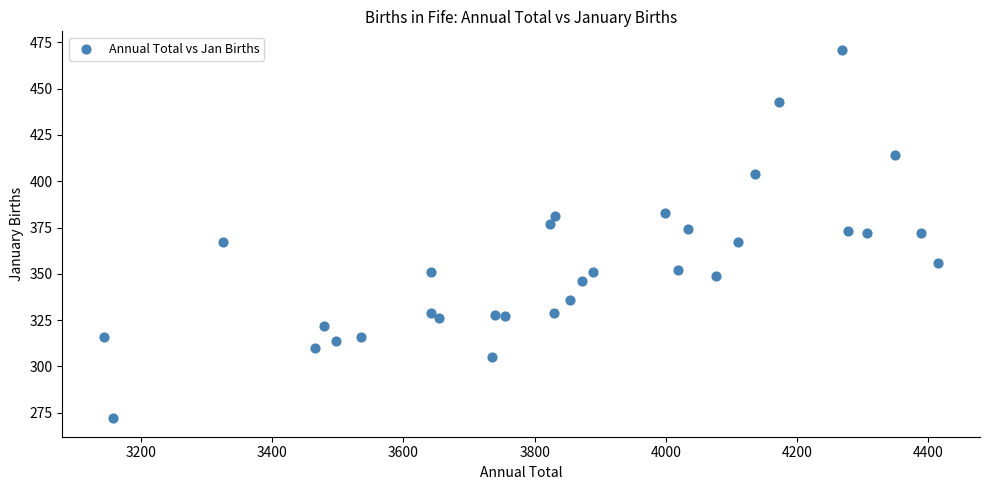

What is the range of X values (max minus min)?

1271